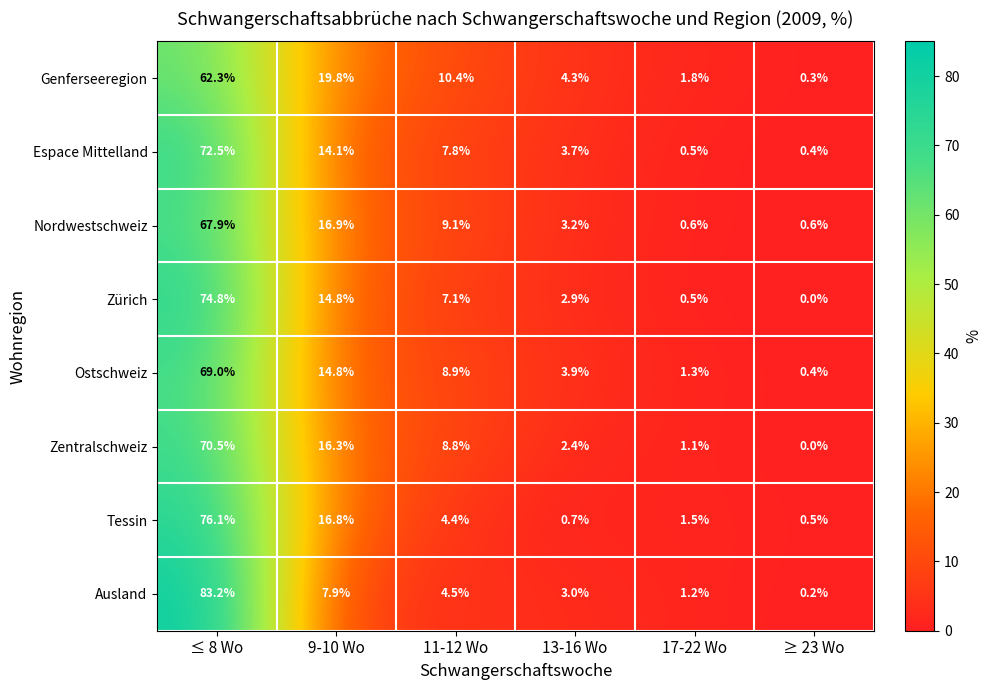

How many distinct data groups are displayed?

8